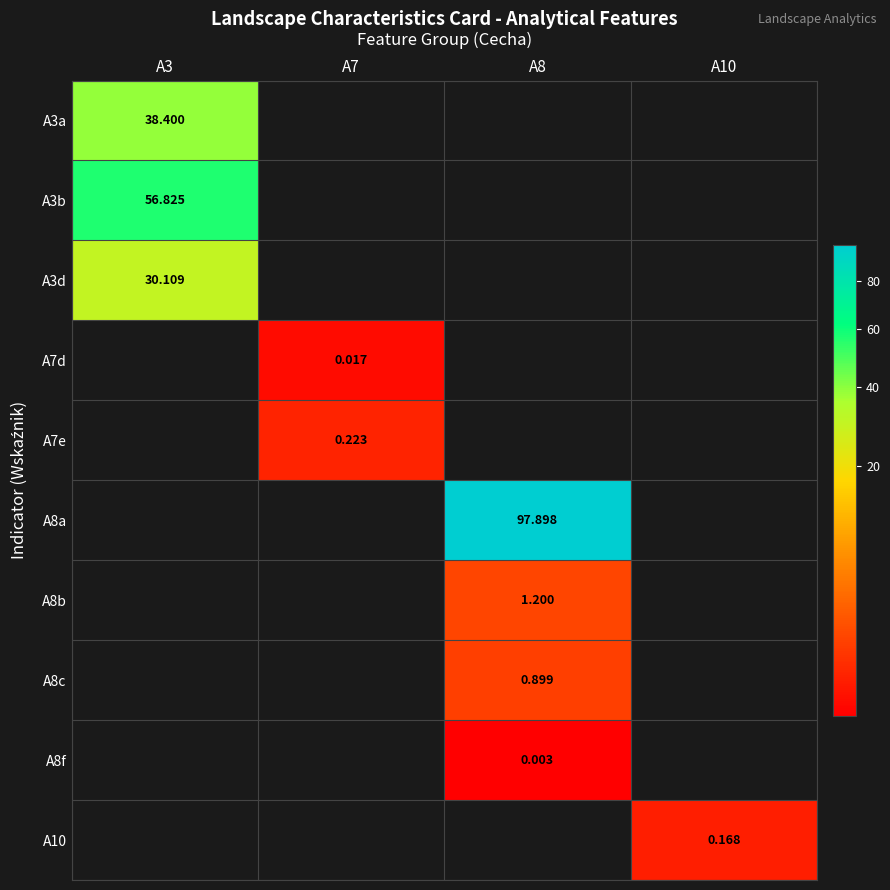

Which category has the highest value in the A7d series?

A3